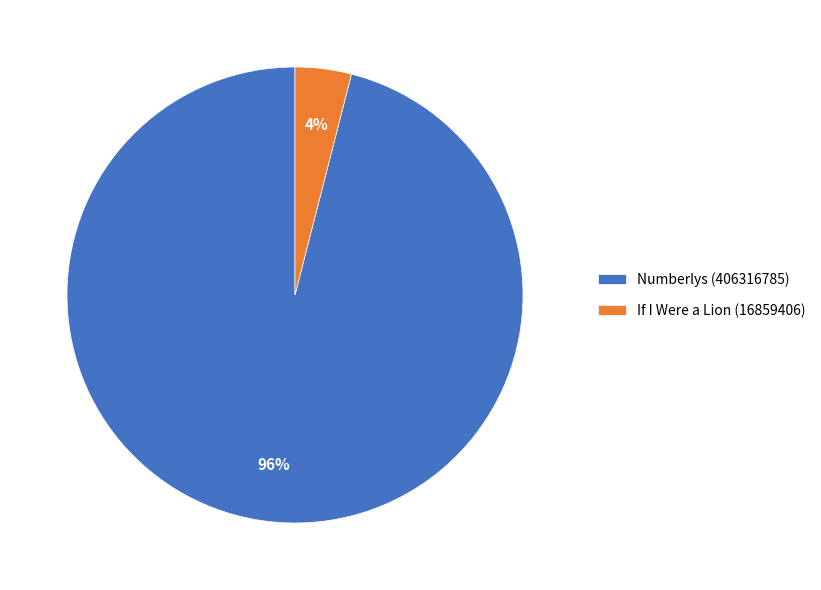

Rank the categories by value from lowest to highest.

If I Were a Lion (16859406), Numberlys (406316785)